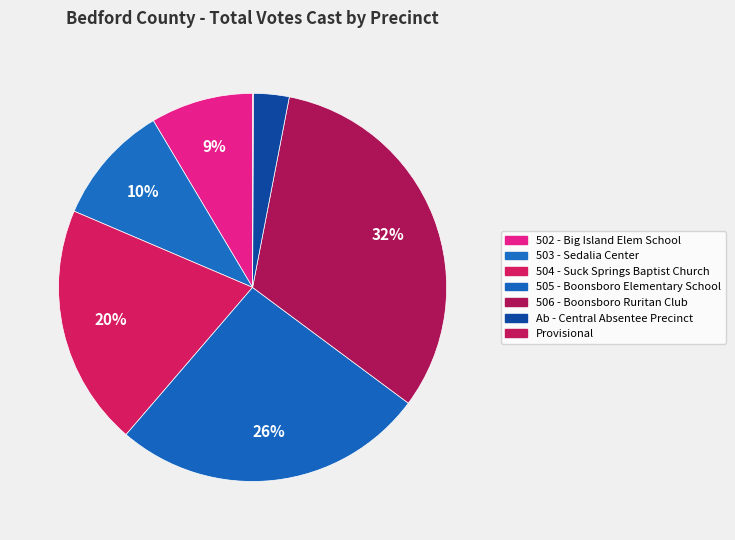

How many segments does this pie chart have?

7